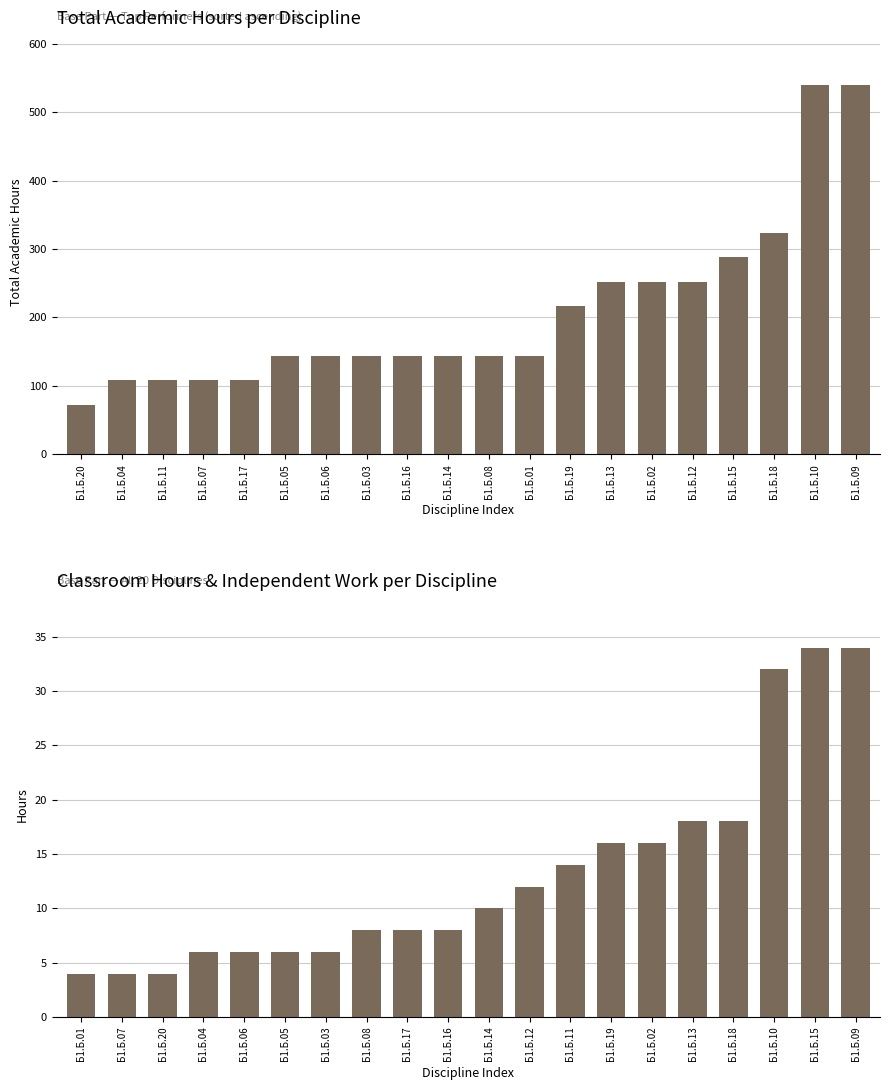

What is the greatest value displayed?

540